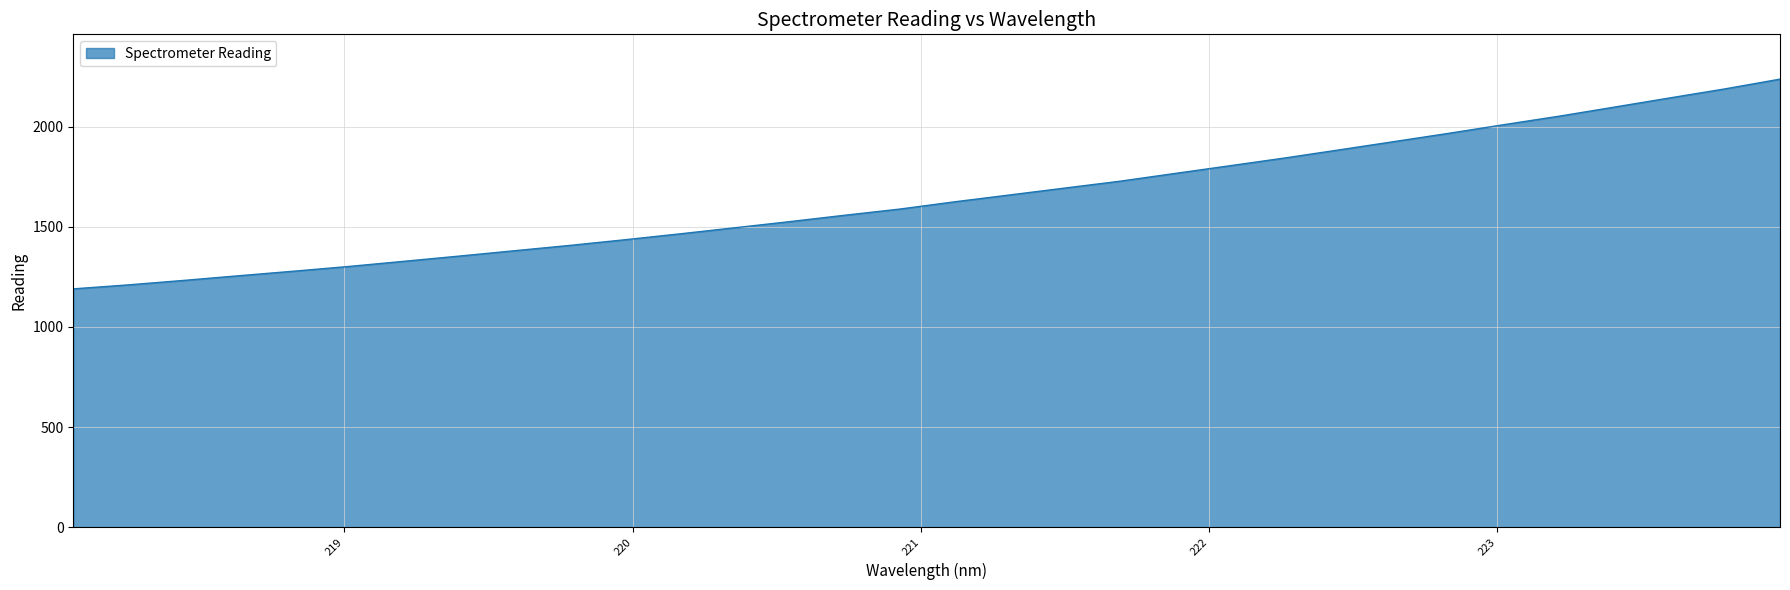

How many distinct data groups are displayed?

1